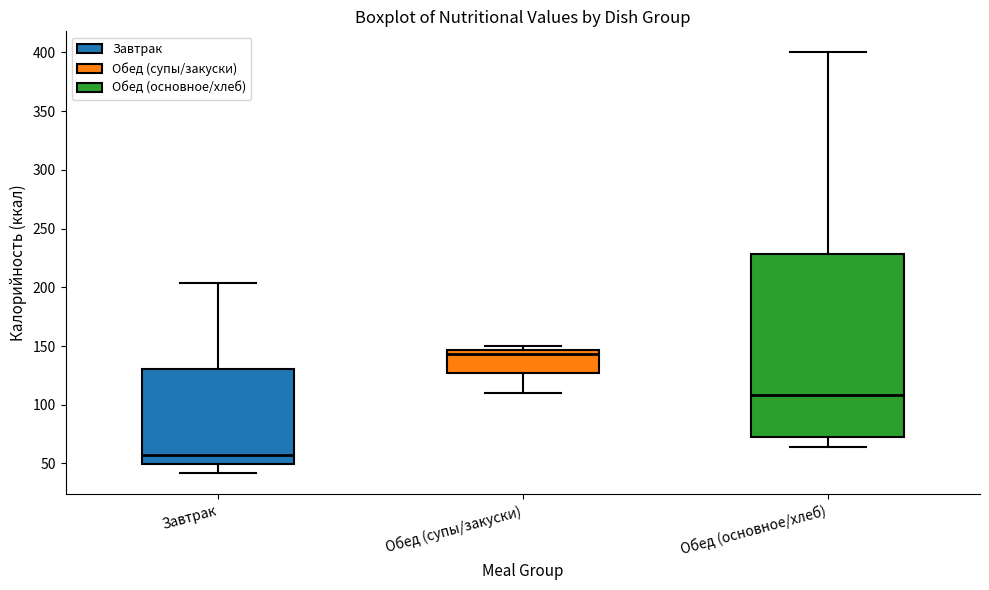

Where is the lower edge of the box for Обед (супы/закуски) on the y-axis? The values are not printed on the chart, so give them approximately, as read against the axis.

125